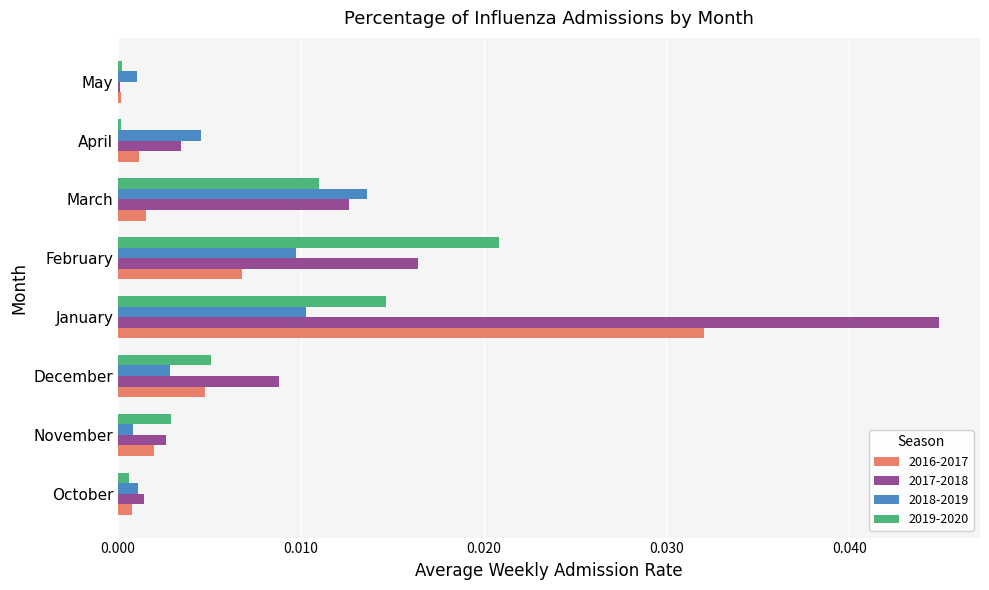

The 2016-2017 series shows 0.0 at May. True or false?

True